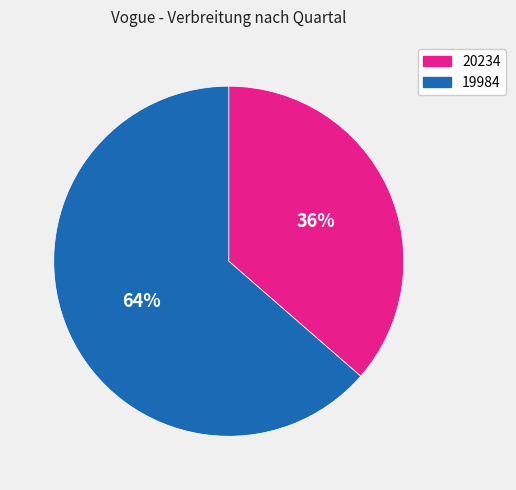

Does any single category account for the majority?

Yes